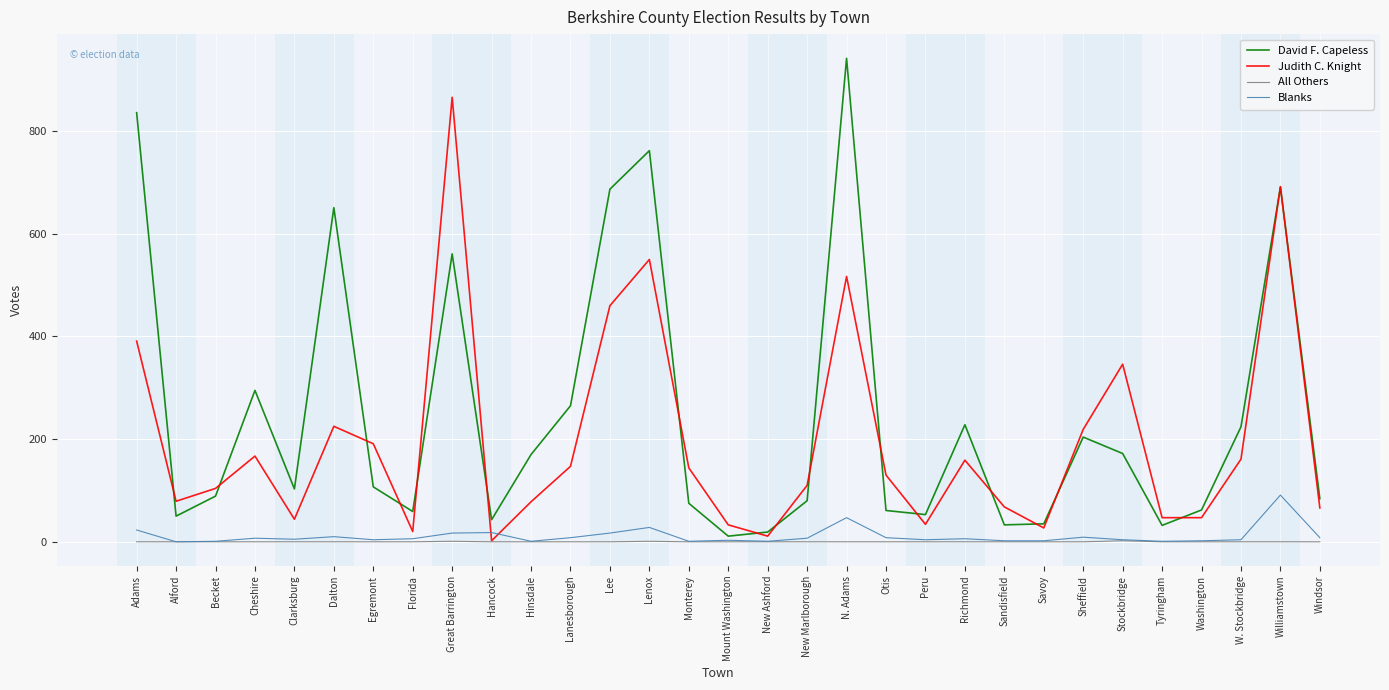

Which category has the lowest value in the Judith C. Knight series?

Hancock